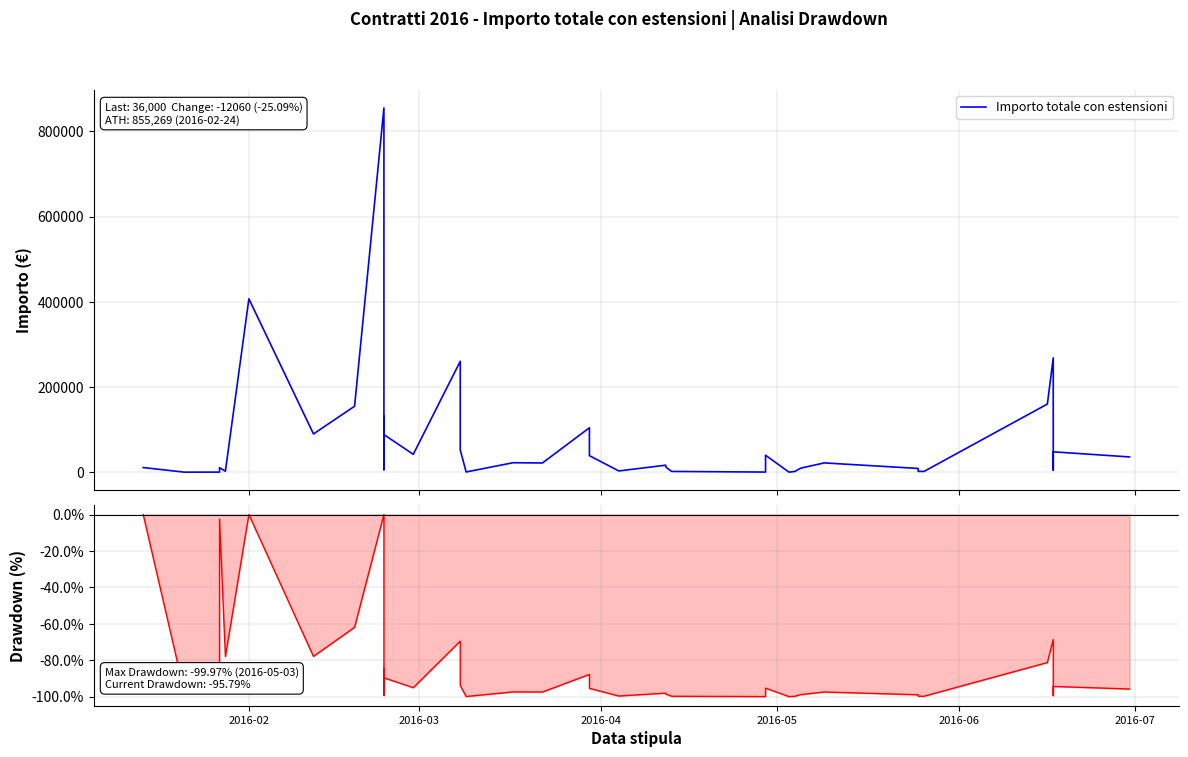

The Importo totale con estensioni series shows 55413.9 at 26. True or false?

False